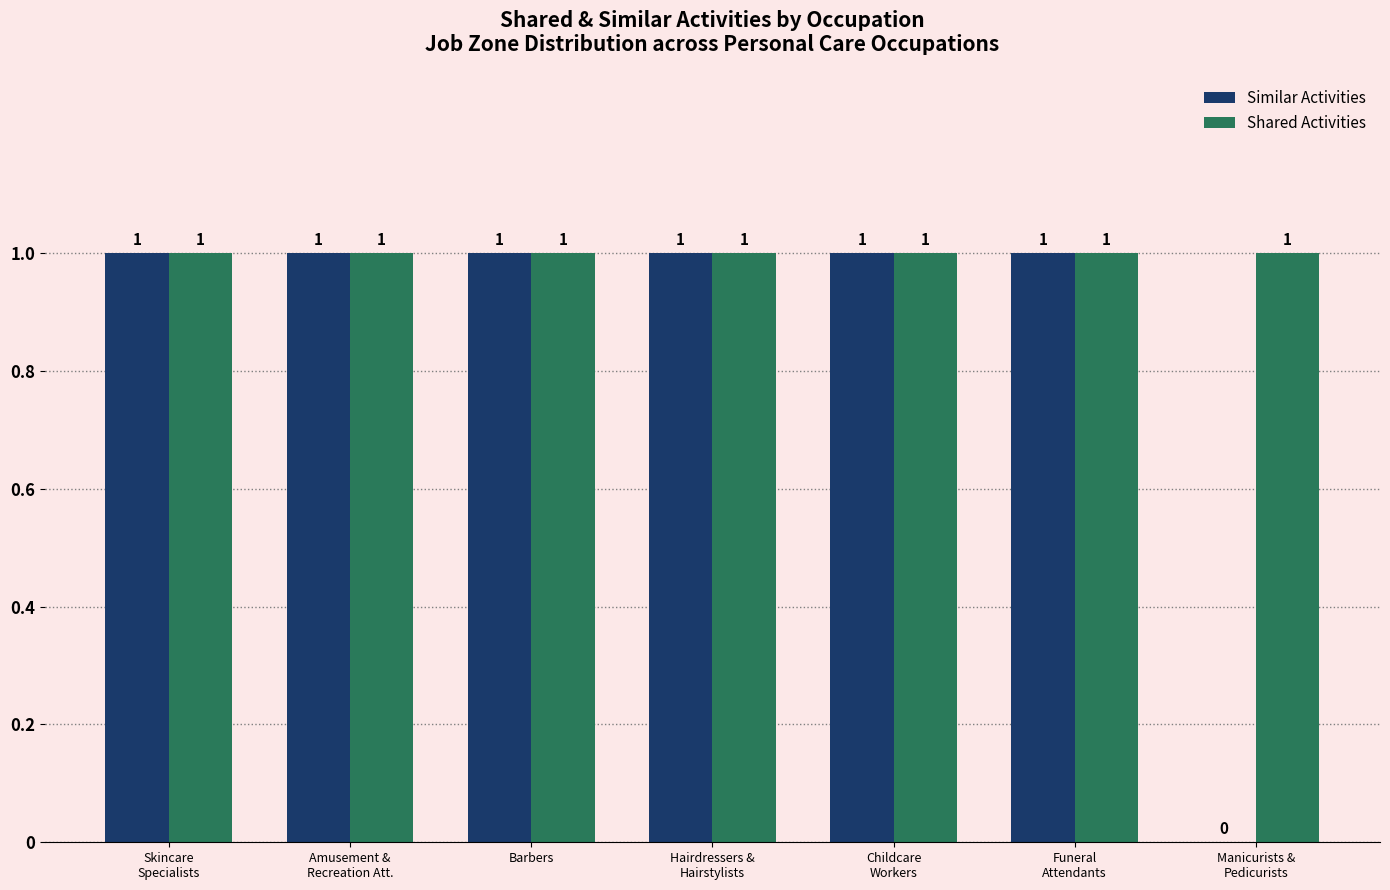

Is it true that Similar Activities equals 2 at Barbers?

False